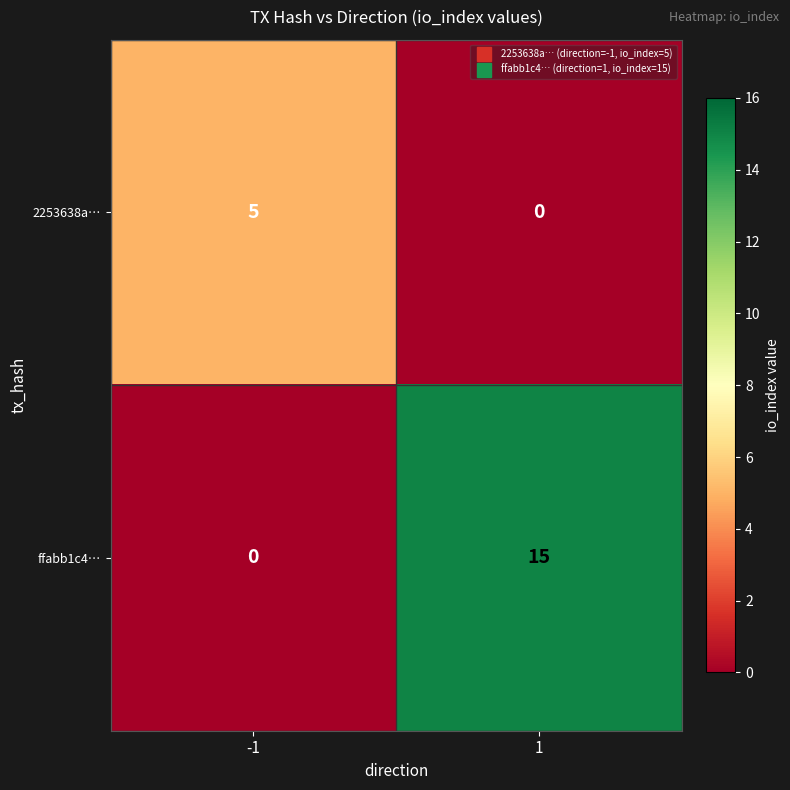

Which series has the largest total across all categories?

ffabb1c4…